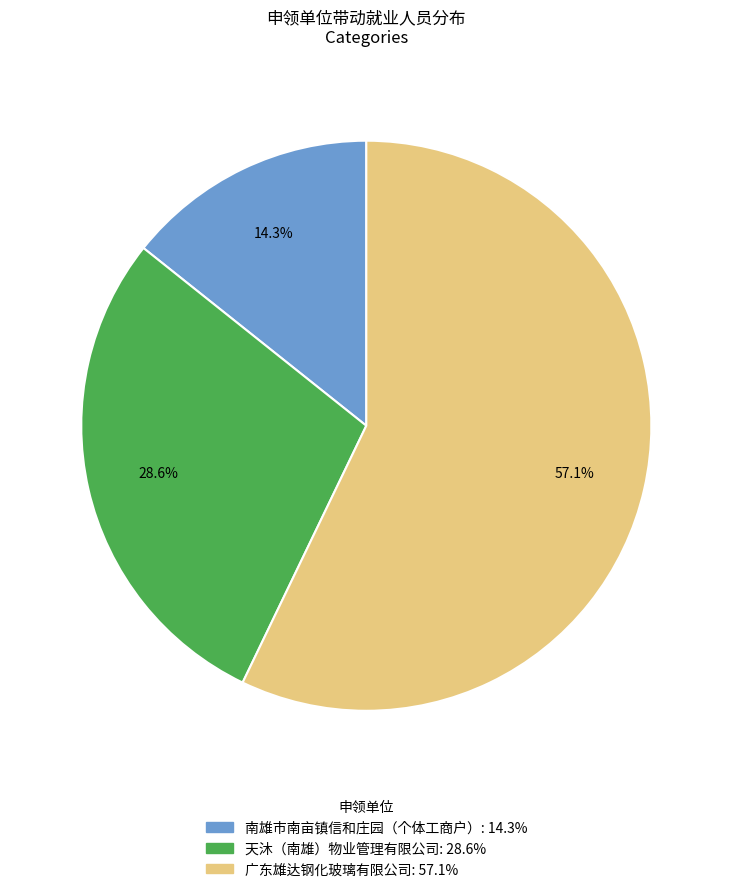

Rank the categories by value from lowest to highest.

南雄市南亩镇信和庄园（个体工商户）, 天沐（南雄）物业管理有限公司, 广东雄达钢化玻璃有限公司